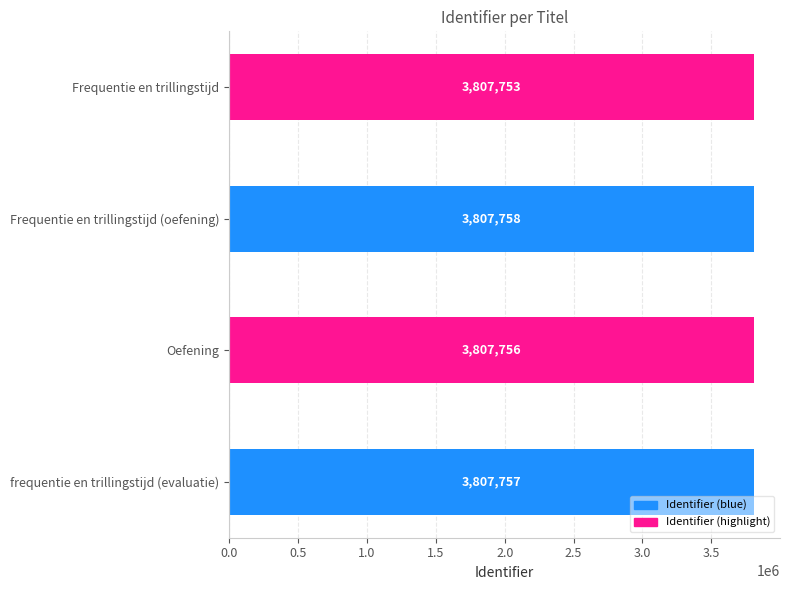

List the labels in order of value, smallest first.

Frequentie en trillingstijd, Oefening, frequentie en trillingstijd (evaluatie), Frequentie en trillingstijd (oefening)